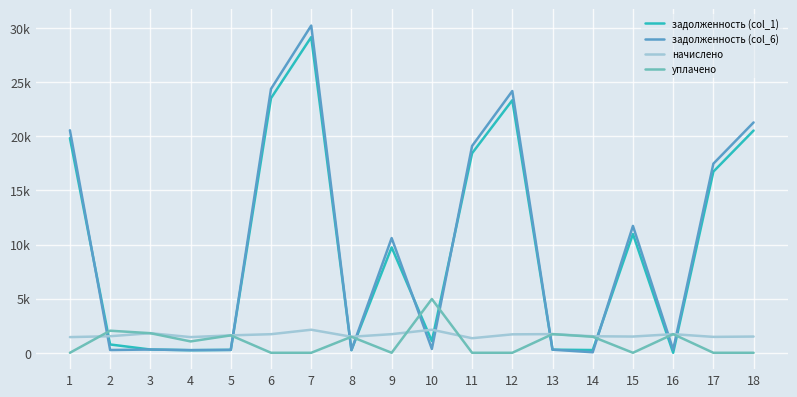

Which category has the highest value in the начислено series?

7